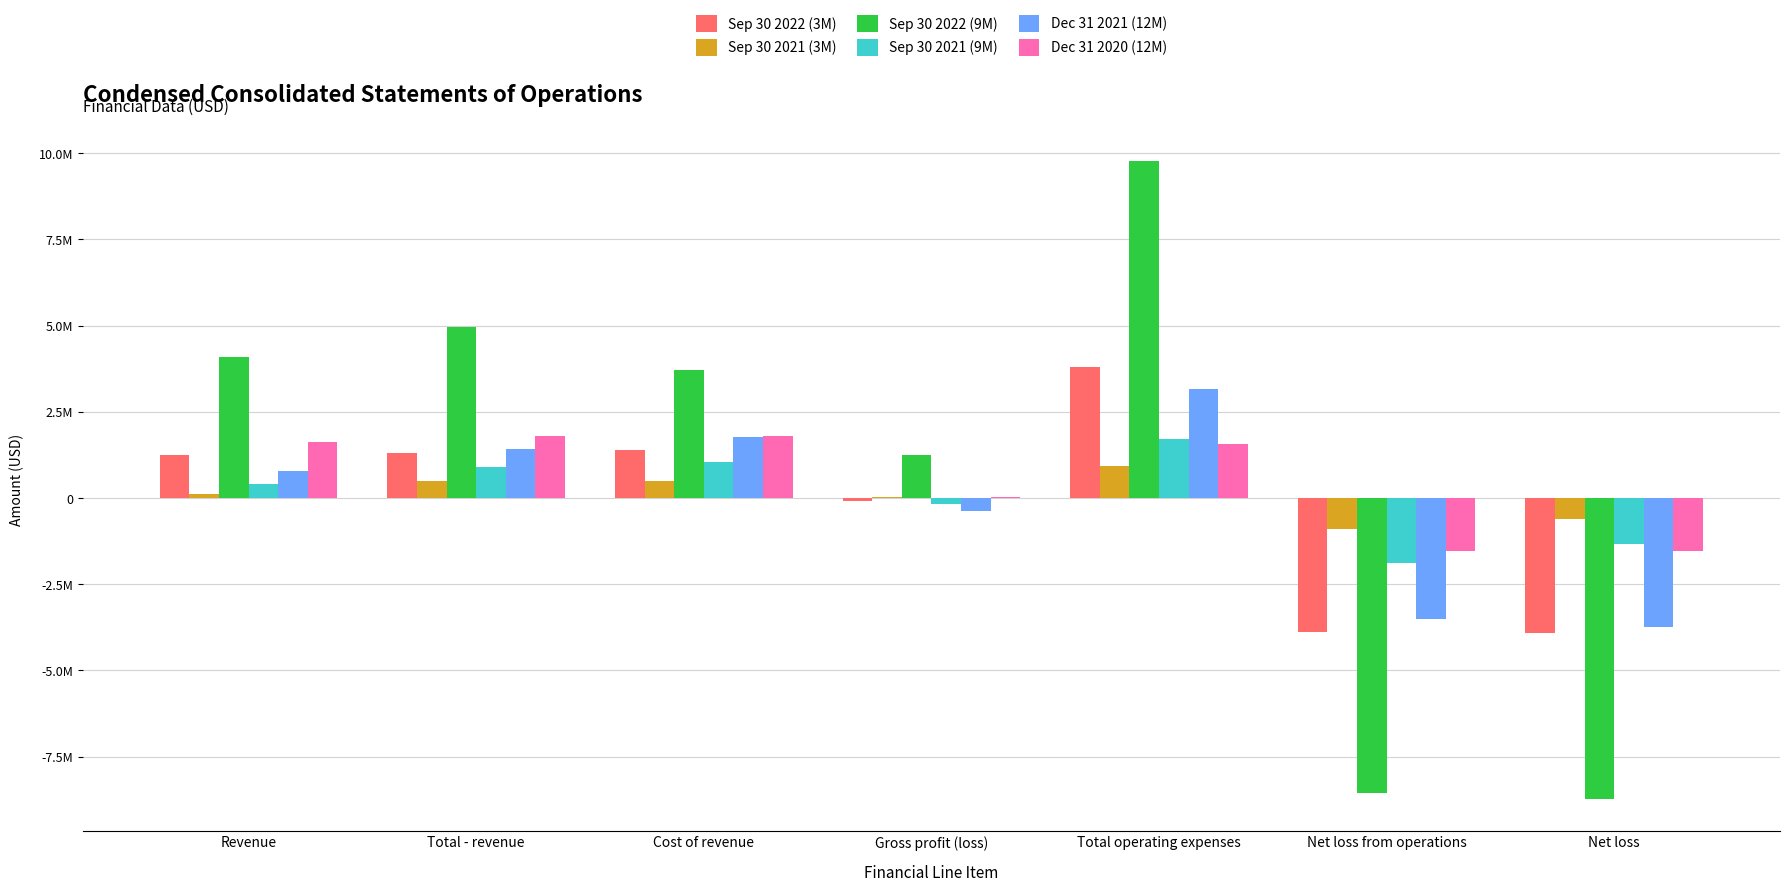

What are all the series names shown in the legend?

Sep 30 2022 (3M), Sep 30 2021 (3M), Sep 30 2022 (9M), Sep 30 2021 (9M), Dec 31 2021 (12M), Dec 31 2020 (12M)